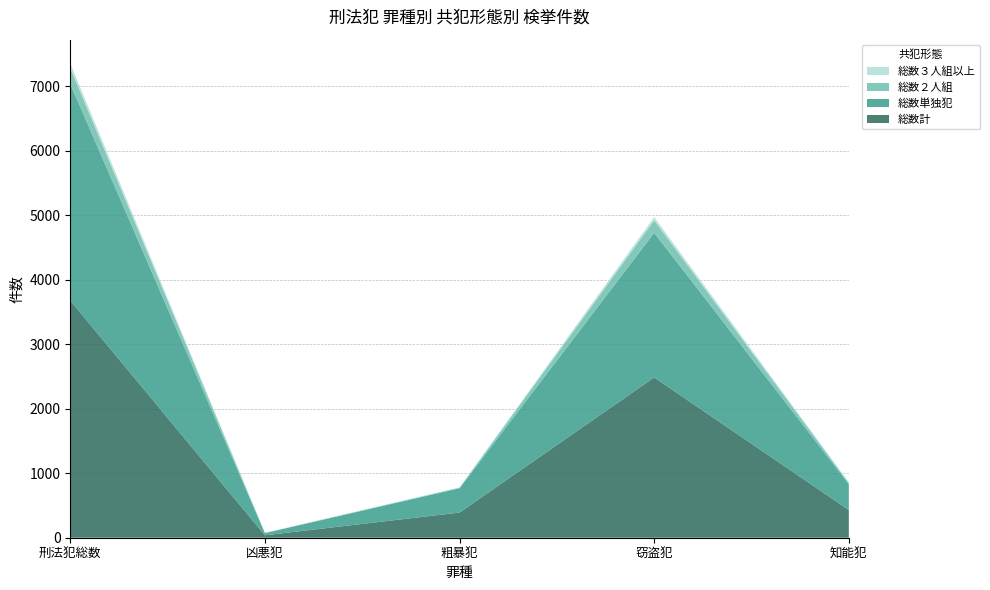

Reading right to left, list all the values displayed in this chart.

総数計: 知能犯=430	窃盗犯=2485	粗暴犯=390	凶悪犯=38	刑法犯総数=3677
総数単独犯: 知能犯=401	窃盗犯=2242	粗暴犯=377	凶悪犯=34	刑法犯総数=3359
総数２人組: 知能犯=18	窃盗犯=194	粗暴犯=8	凶悪犯=2	刑法犯総数=247
総数３人組以上: 知能犯=11	窃盗犯=49	粗暴犯=5	凶悪犯=2	刑法犯総数=71